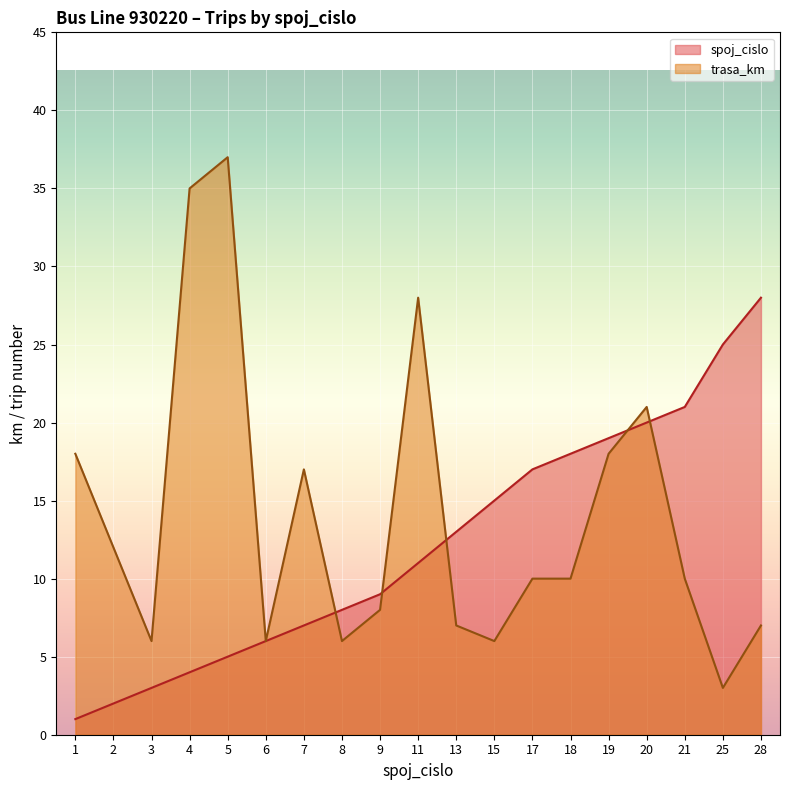

Reading right to left, list all the values displayed in this chart.

spoj_cislo: 28=28	25=25	21=21	20=20	19=19	18=18	17=17	15=15	13=13	11=11	9=9	8=8	7=7	6=6	5=5	4=4	3=3	2=2	1=1
trasa_km: 28=7	25=3	21=10	20=21	19=18	18=10	17=10	15=6	13=7	11=28	9=8	8=6	7=17	6=6	5=37	4=35	3=6	2=12	1=18